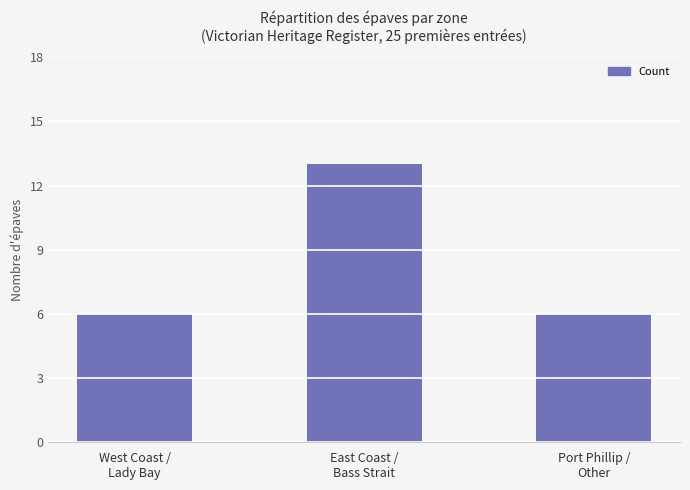

What is the maximum value shown in the chart?

13